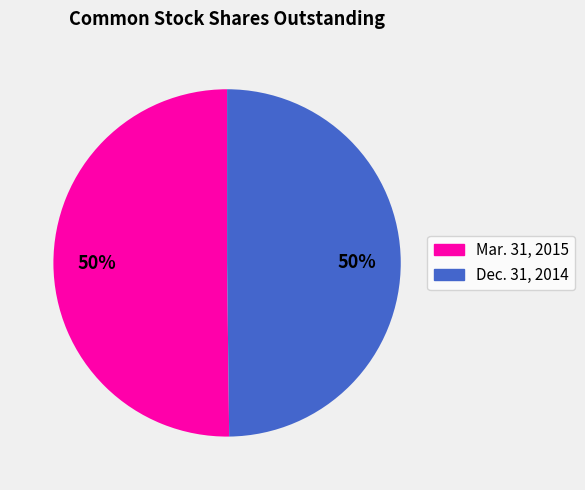

How many slices are in this pie chart?

2